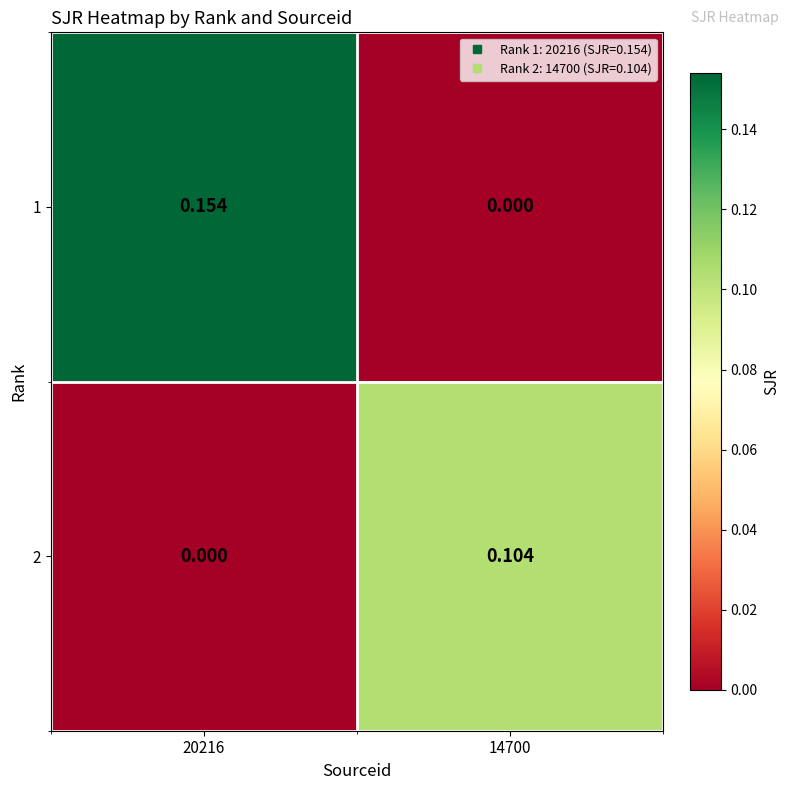

At which category is the sum across all series the highest?

20216